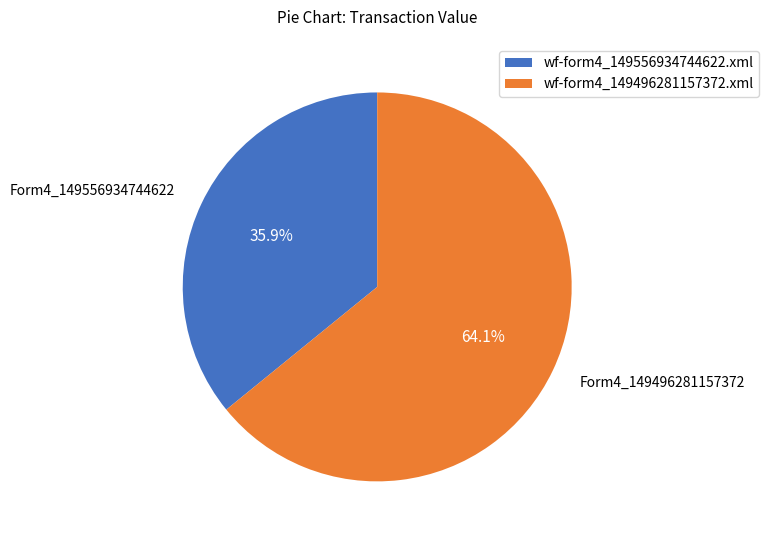

To the nearest percent, what is the combined percentage of wf-form4_149556934744622.xml and wf-form4_149496281157372.xml?

100%